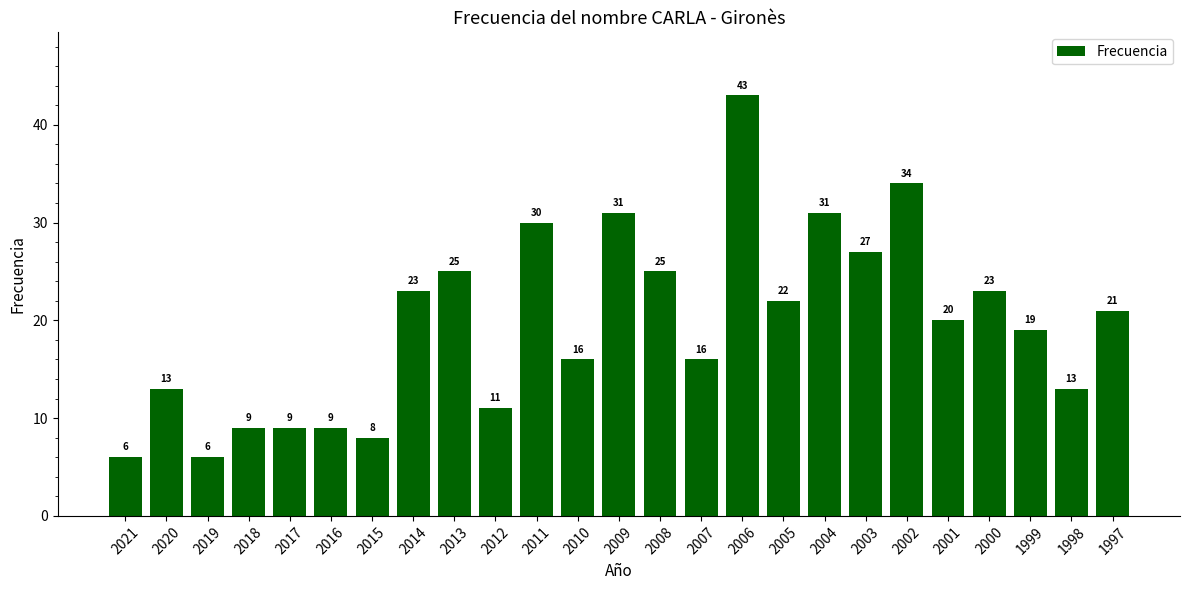

What is the approximate value at 1999, to the nearest 10?

20